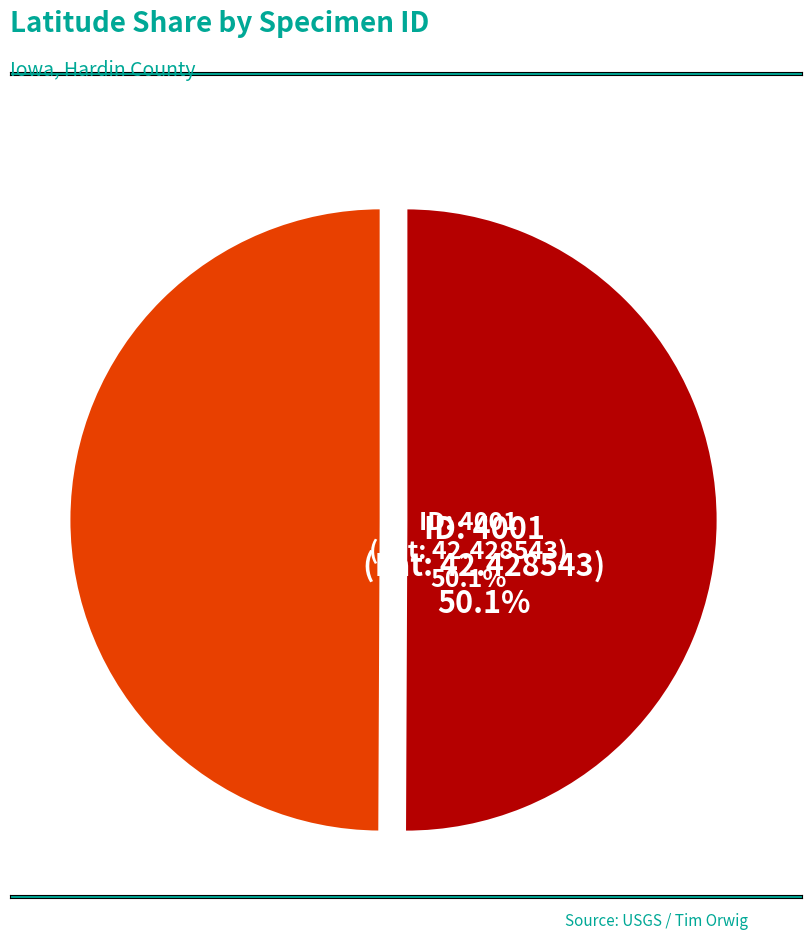

Does 107381 represent more than half of the total?

No